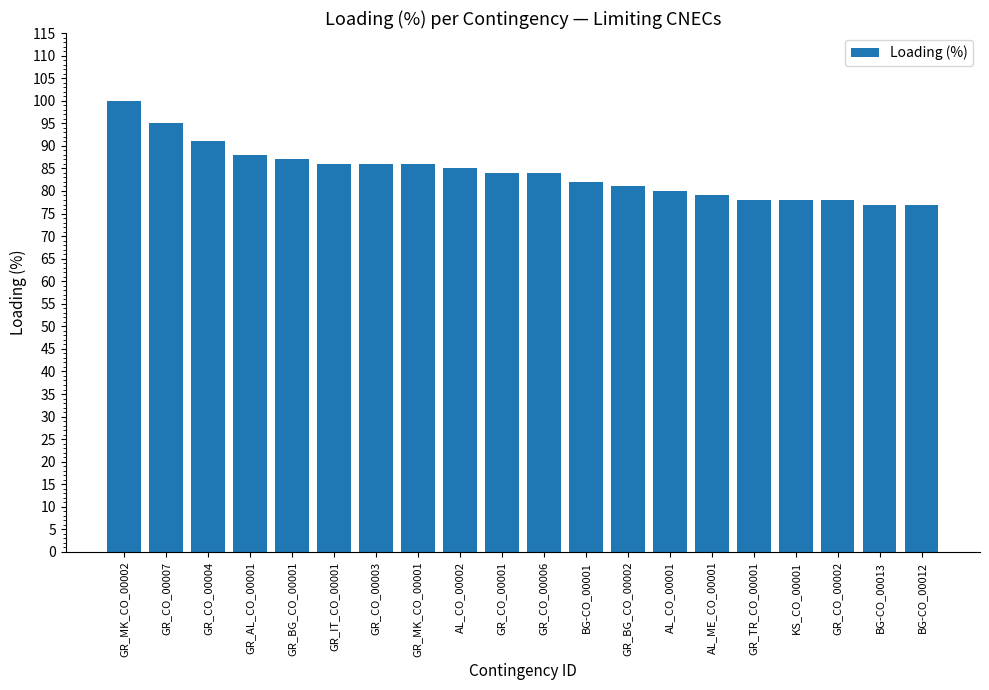

What is the difference between the maximum and minimum values?

23